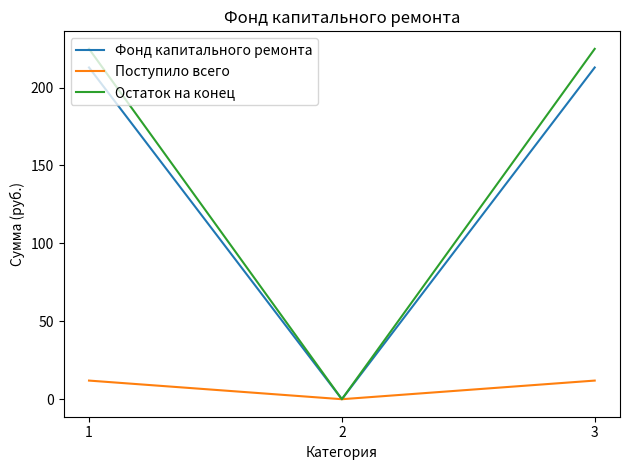

How many values in Фонд капитального ремонта are above zero?

2